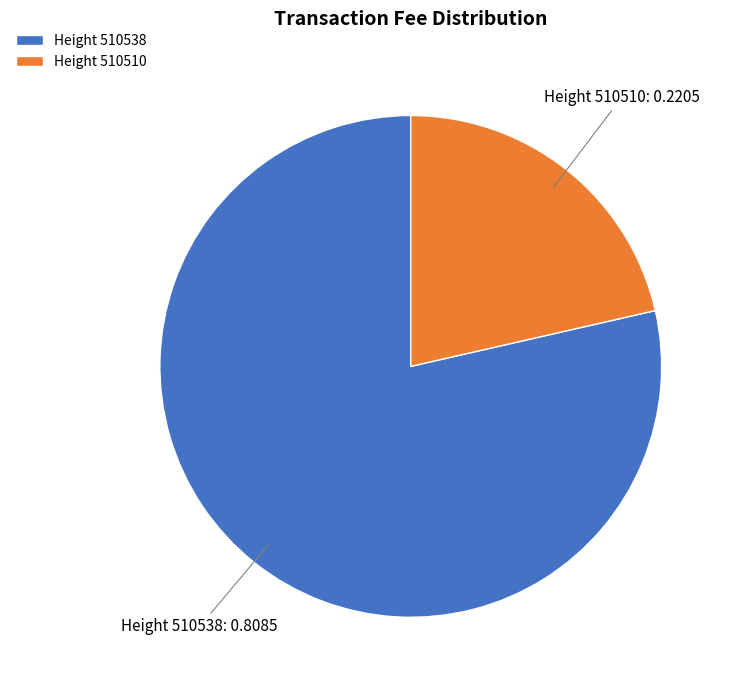

Which slice is the smallest?

Height 510510